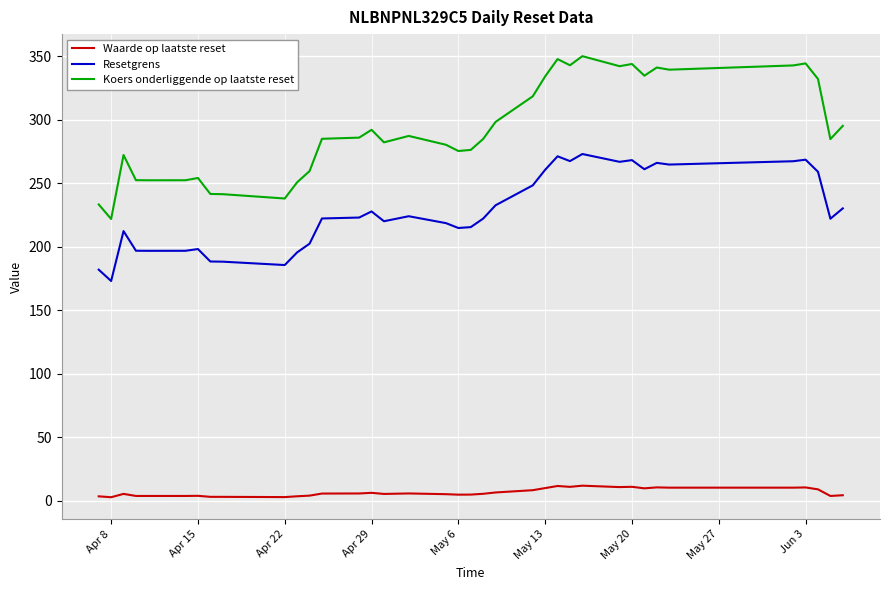

True or false: Resetgrens and Waarde op laatste reset cross at least once.

False